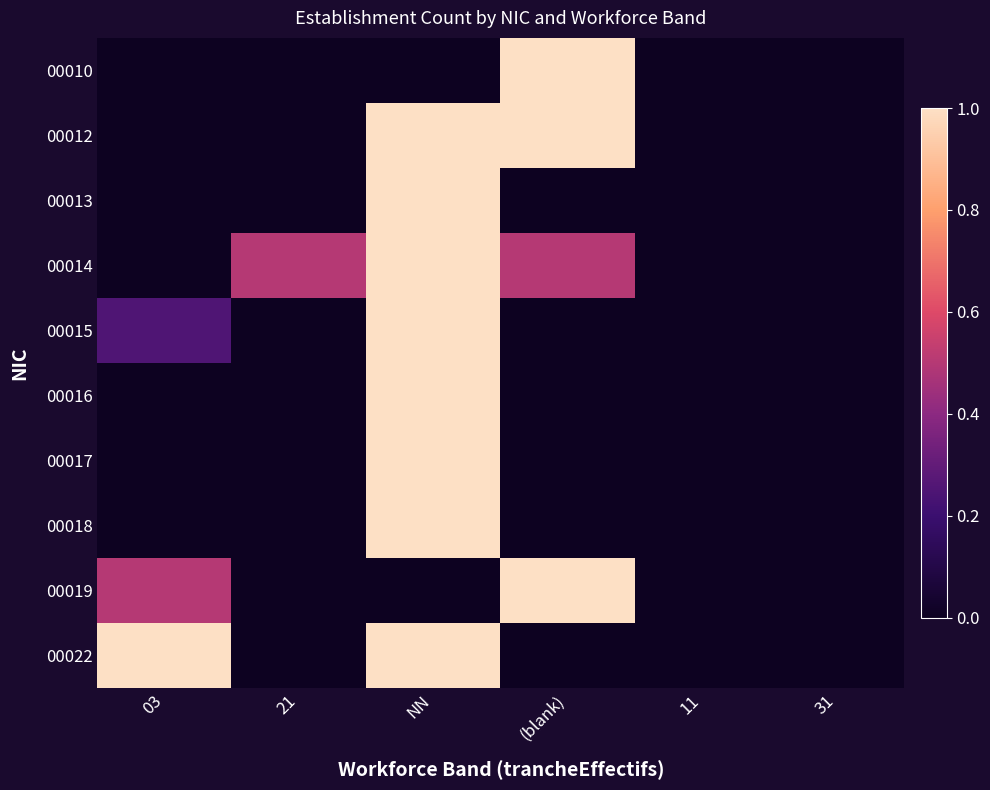

Reading left to right, list all the values displayed in this chart.

00010: 03=0.0	21=0.0	NN=0.0	(blank)=1.0	11=0.0	31=0.0
00012: 03=0.0	21=0.0	NN=1.0	(blank)=1.0	11=0.0	31=0.0
00013: 03=0.0	21=0.0	NN=1.0	(blank)=0.0	11=0.0	31=0.0
00014: 03=0.0	21=0.5	NN=1.0	(blank)=0.5	11=0.0	31=0.0
00015: 03=0.2	21=0.0	NN=1.0	(blank)=0.0	11=0.0	31=0.0
00016: 03=0.0	21=0.0	NN=1.0	(blank)=0.0	11=0.0	31=0.0
00017: 03=0.0	21=0.0	NN=1.0	(blank)=0.0	11=0.0	31=0.0
00018: 03=0.0	21=0.0	NN=1.0	(blank)=0.0	11=0.0	31=0.0
00019: 03=0.5	21=0.0	NN=0.0	(blank)=1.0	11=0.0	31=0.0
00022: 03=1.0	21=0.0	NN=1.0	(blank)=0.0	11=0.0	31=0.0